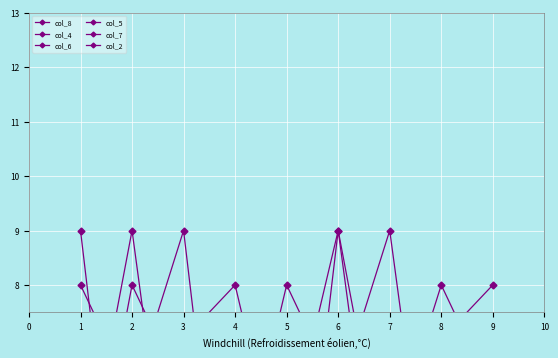

Reading right to left, transcribe all the data shown in this chart.

col_8: 8	7	2	9	1	3	5	4	6
col_4: 3	2	9	6	4	8	7	5	1
col_6: 6	8	5	3	1	7	2	9	4
col_5: 7	1	4	9	5	2	6	8	3
col_7: 7	5	2	6	8	4	3	1	9
col_2: 7	5	3	4	2	1	9	6	8